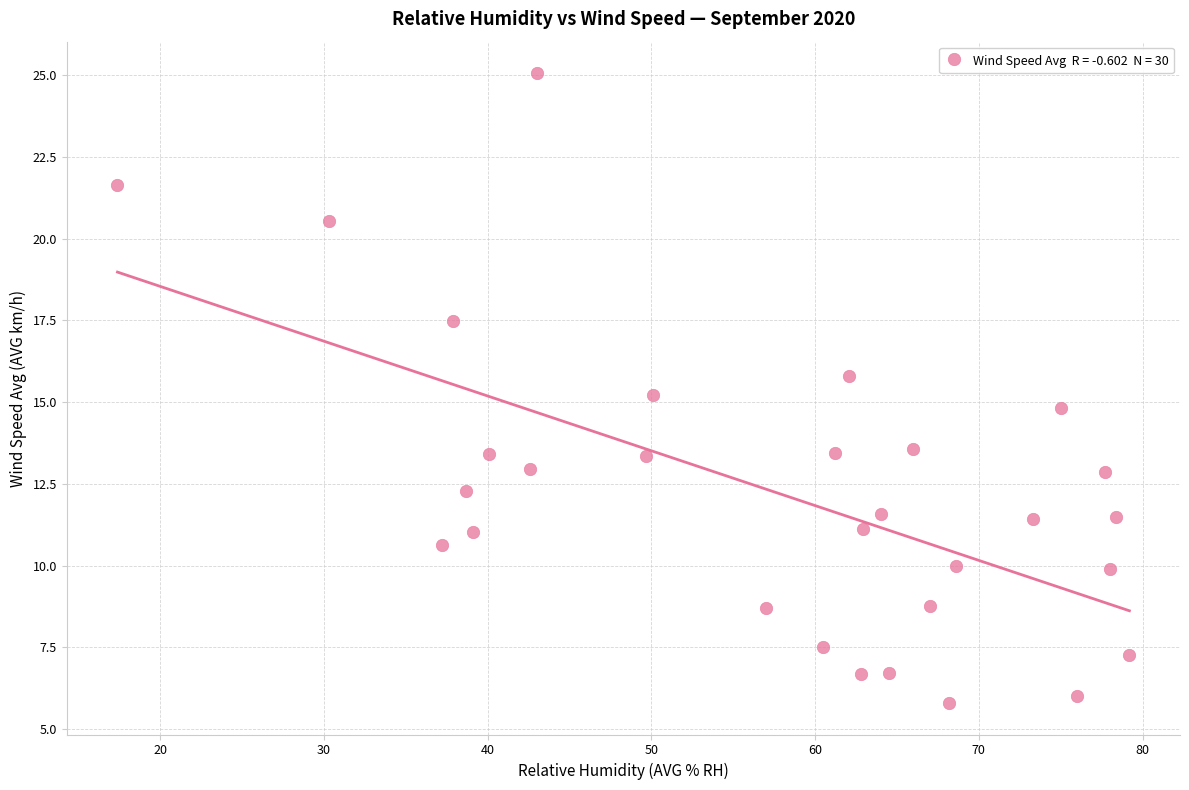

What is the range of Y values (max minus min)?

19.3